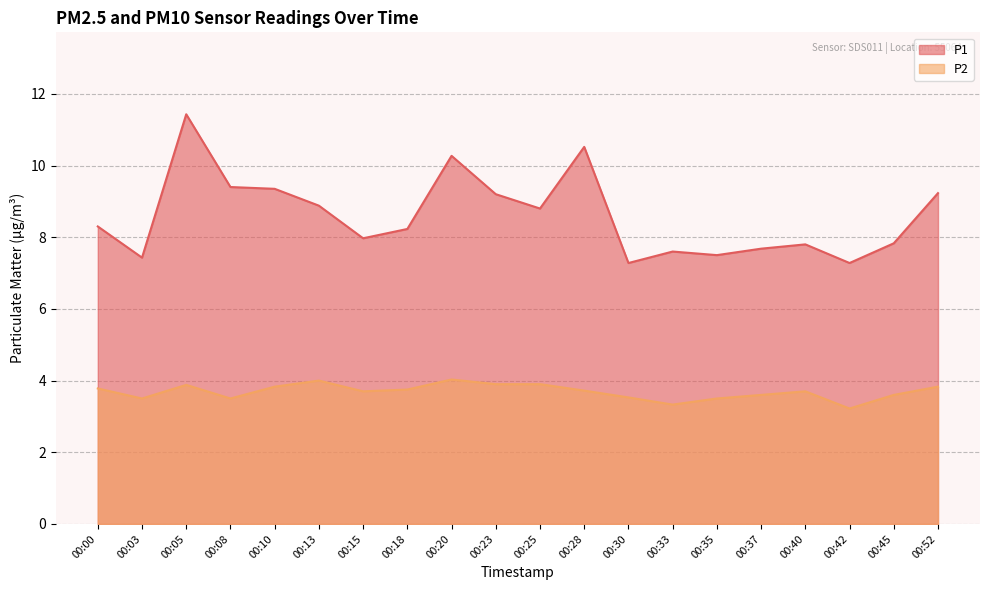

What is the value of the P1 point at the 17th from the left?

7.8